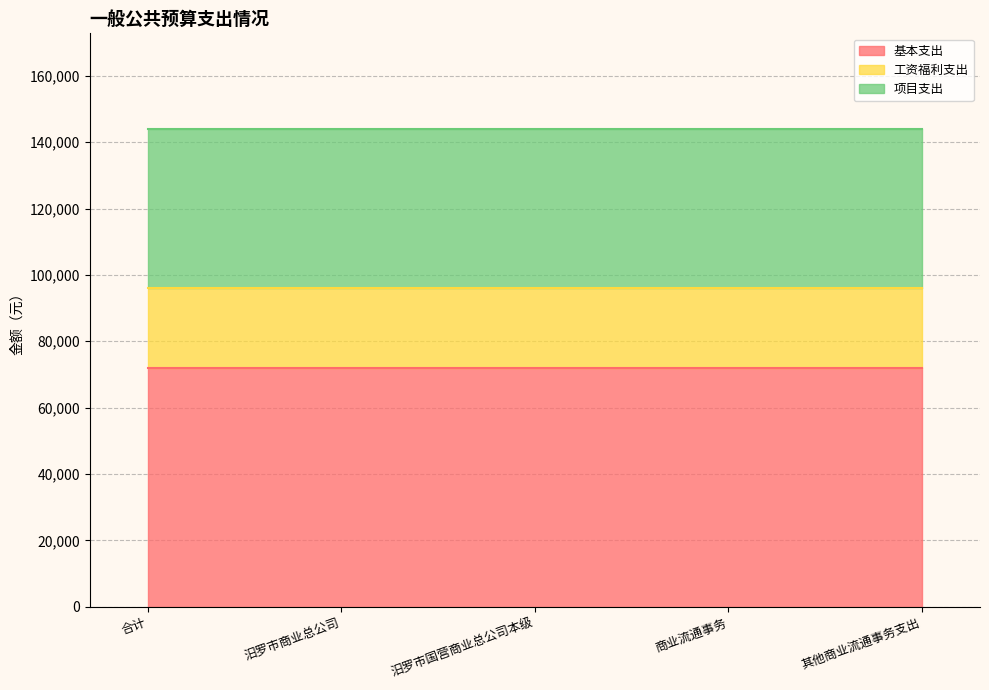

True or false: 项目支出 and 基本支出 cross at least once.

False